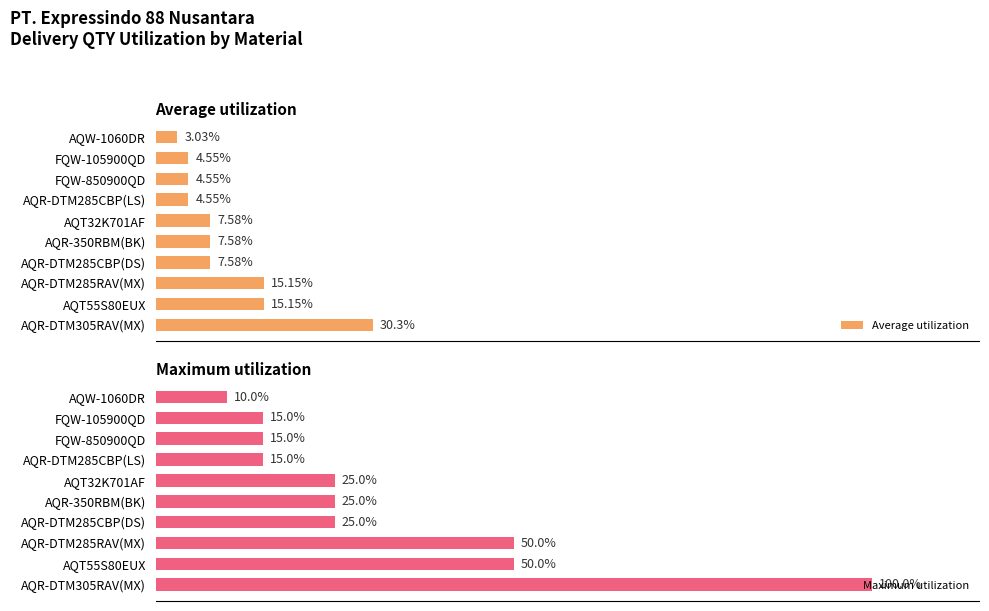

List the series in order of their overall mean, highest first.

Maximum utilization, Average utilization